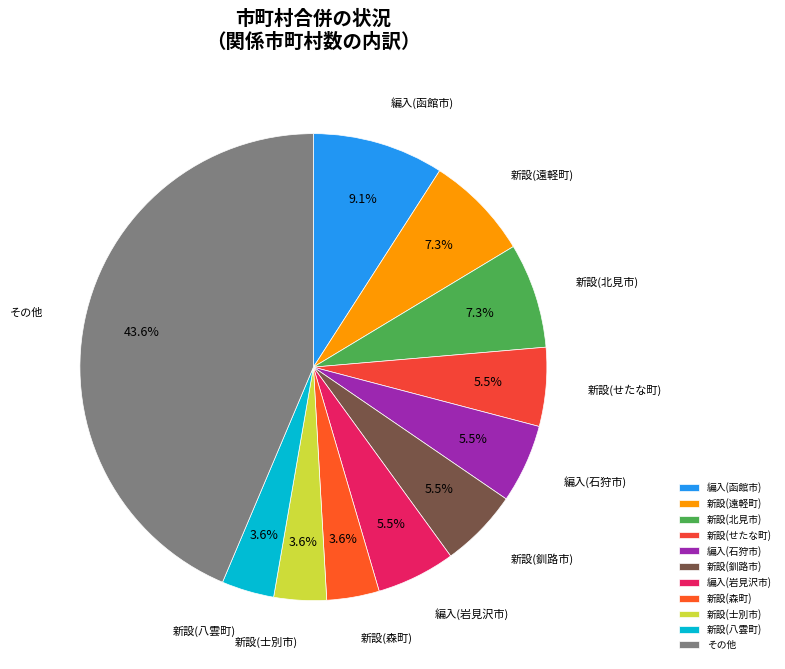

To the nearest percent, what portion does 新設(八雲町) represent?

4%